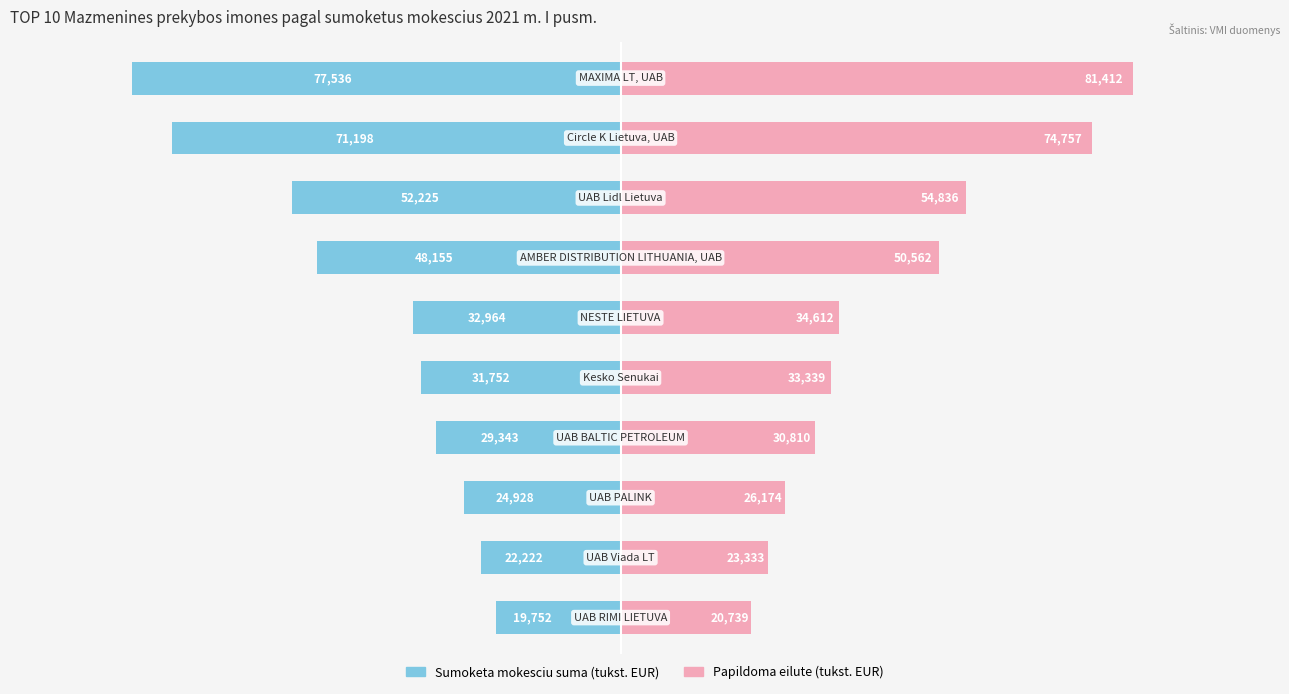

Reading left to right, list all the values displayed in this chart.

Mokesciai (tukst. EUR): -77536.0	-71198.0	-52225.0	-48155.0	-32964.0	-31752.0	-29343.0	-24928.0	-22222.0	-19752.0
Mokesciai + 5% (tukst. EUR): 81412.8	74757.9	54836.2	50562.8	34612.2	33339.6	30810.2	26174.4	23333.1	20739.6